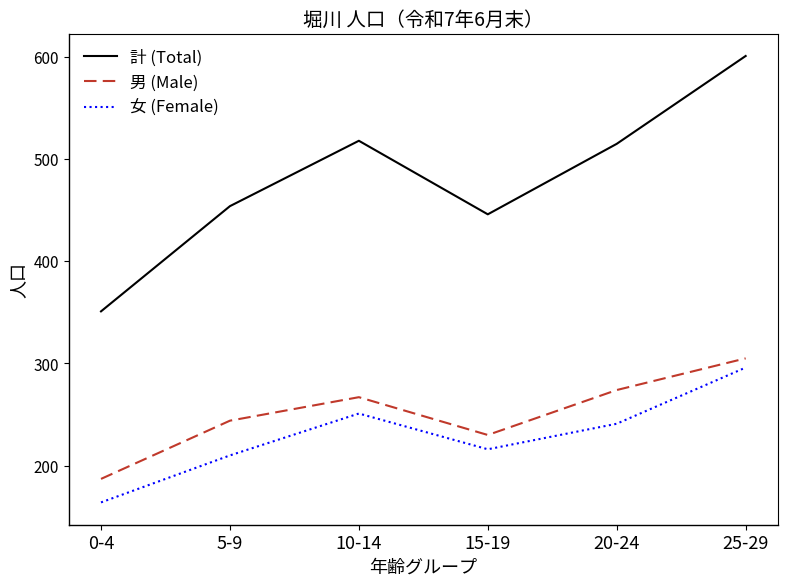

At which label does 女 (Female) first exceed 241?

10-14